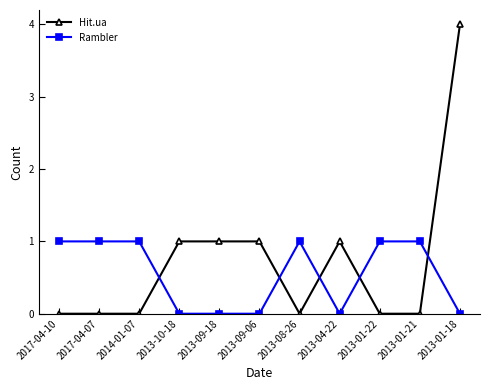

Which series has the largest range (max minus min)?

Hit.ua